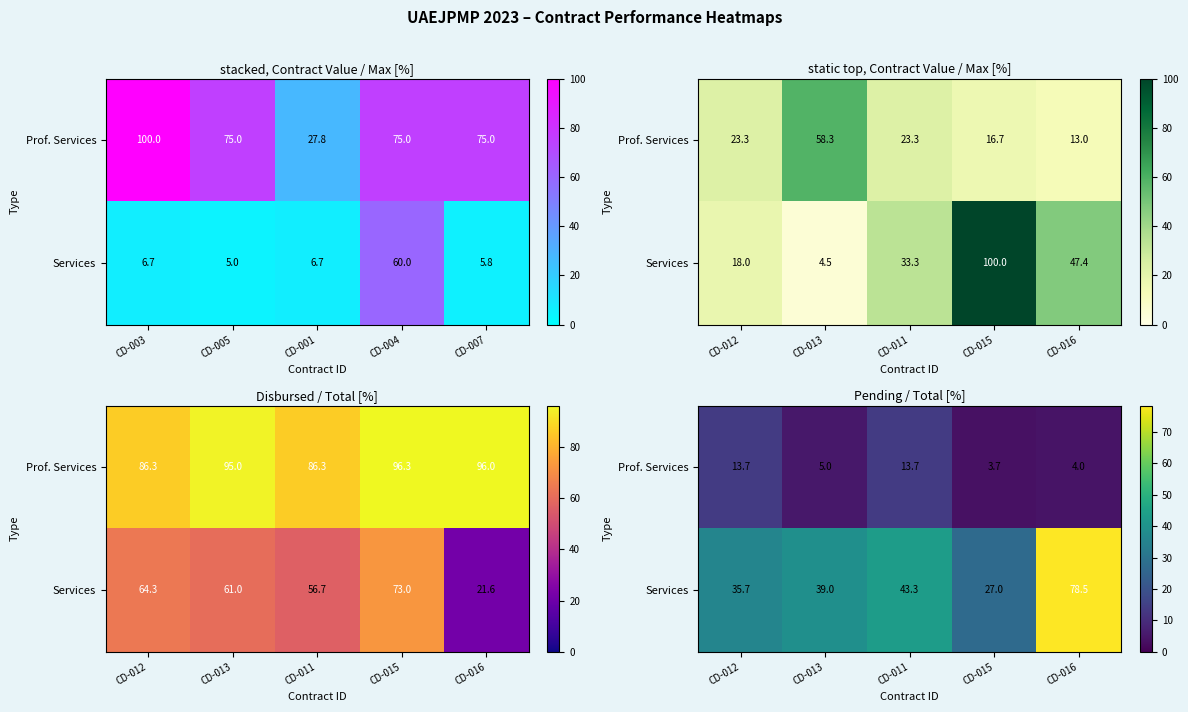

What is the maximum value for Services?

78.5